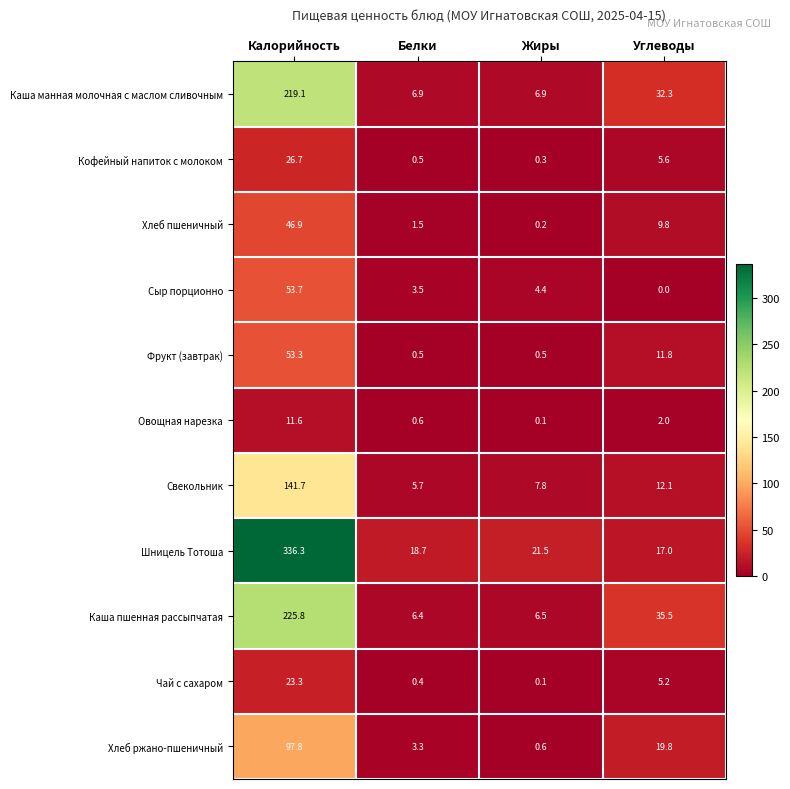

What is the total value across all series at Жиры?

48.9